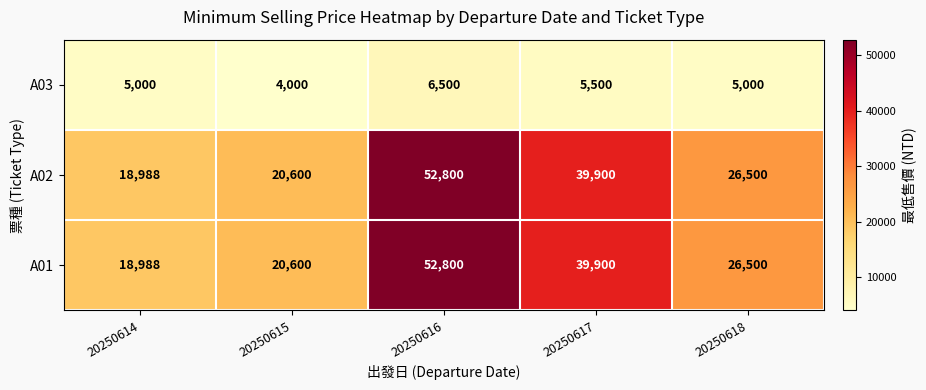

Reading left to right, what are all the values shown in this chart?

A03: 5000	4000	6500	5500	5000
A02: 18988	20600	52800	39900	26500
A01: 18988	20600	52800	39900	26500